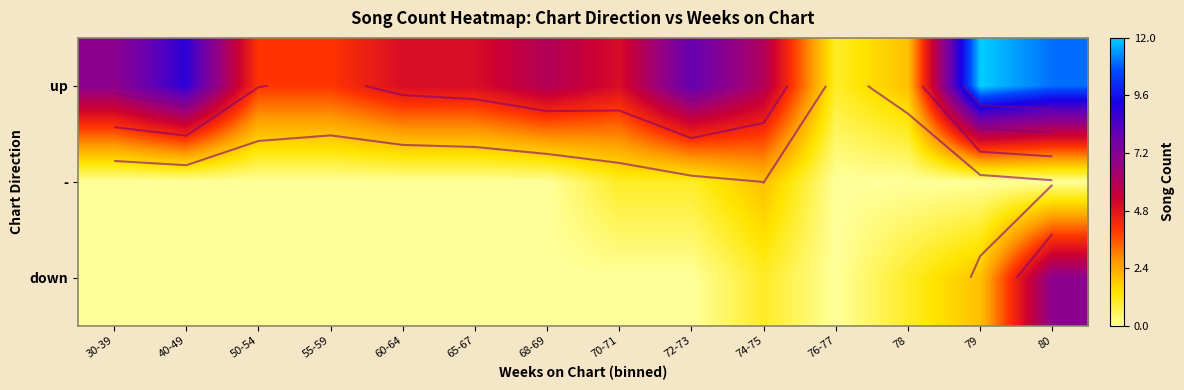

True or false: up has a value of 2 at 78.

True